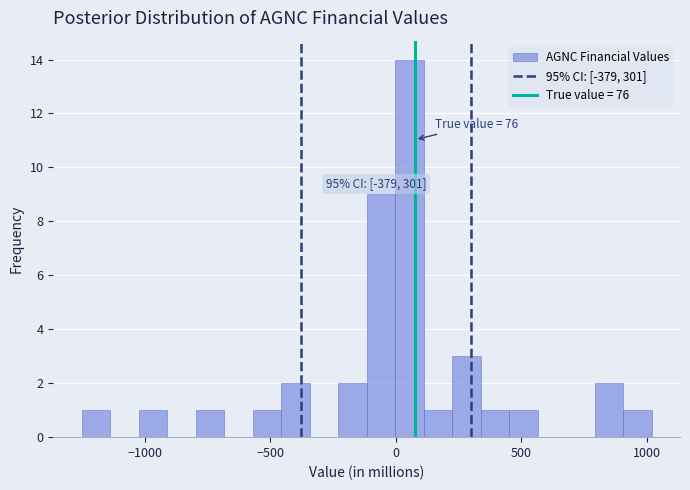

Read against the x-axis, roughly where is the centre of the tallest bar?

50